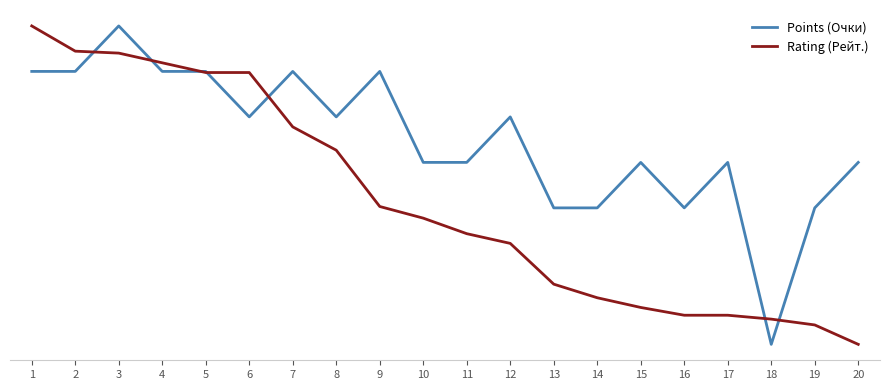

What are all the series names shown in the legend?

Points (Очки), Rating (Рейт.)